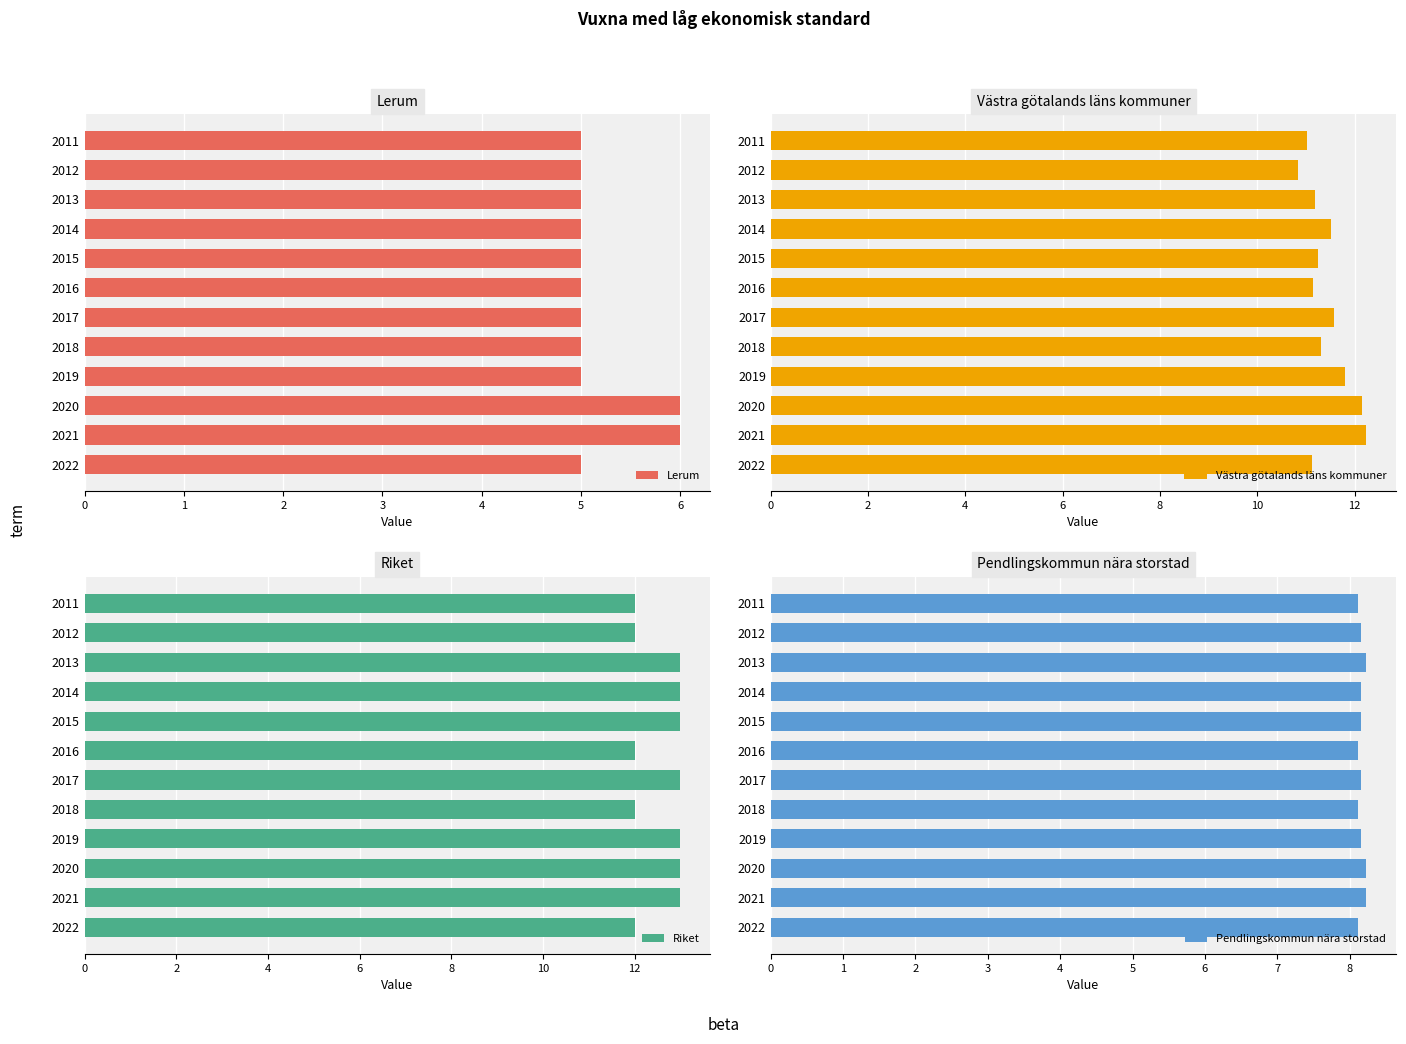

Is it true that Lerum equals 5 at 2019?

True